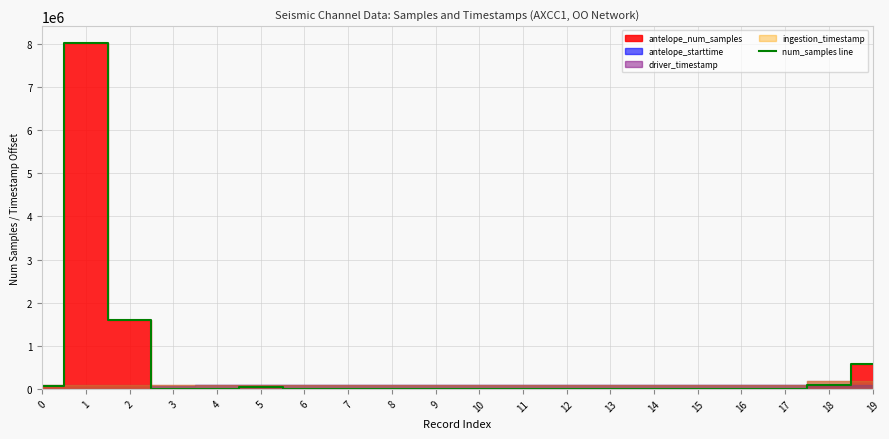

List the labels in order of value, largest first.

1, 2, 19, 18, 0, 5, 4, 3, 10, 6, 11, 7, 8, 12, 13, 17, 14, 9, 15, 16